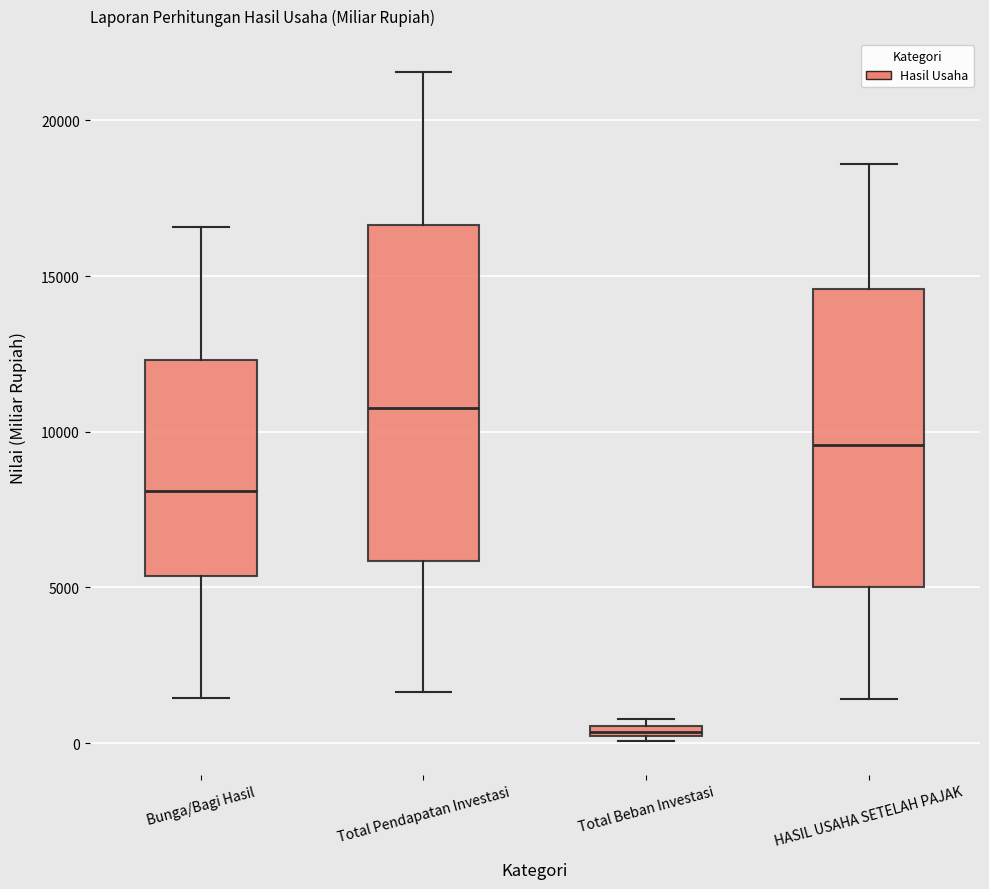

Which box has the lowest median line?

Total Beban Investasi